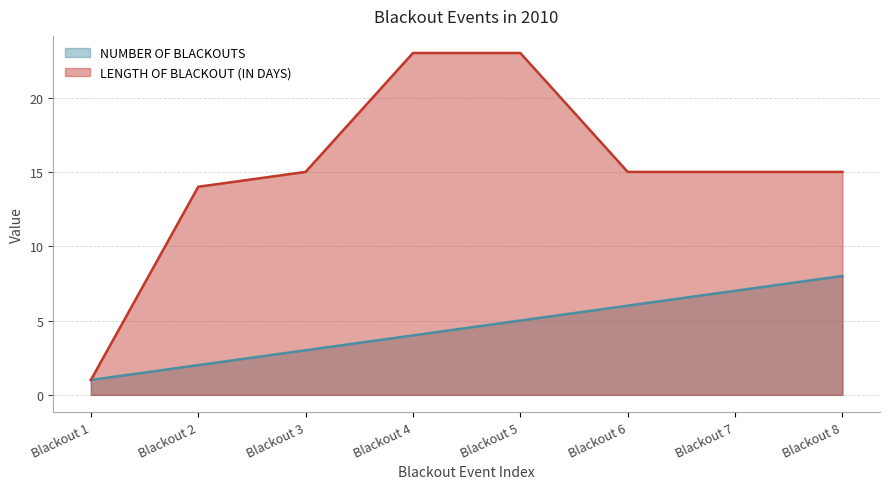

Rank the series by their maximum value, from lowest to highest.

NUMBER OF BLACKOUTS, LENGTH OF BLACKOUT (IN DAYS)